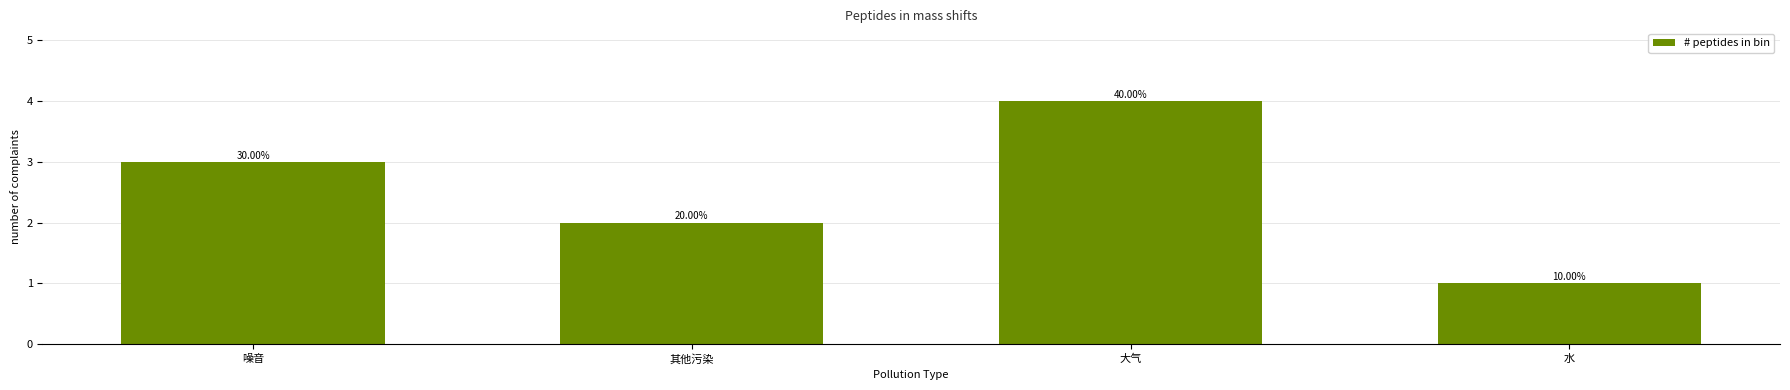

Are the bars horizontal?

No